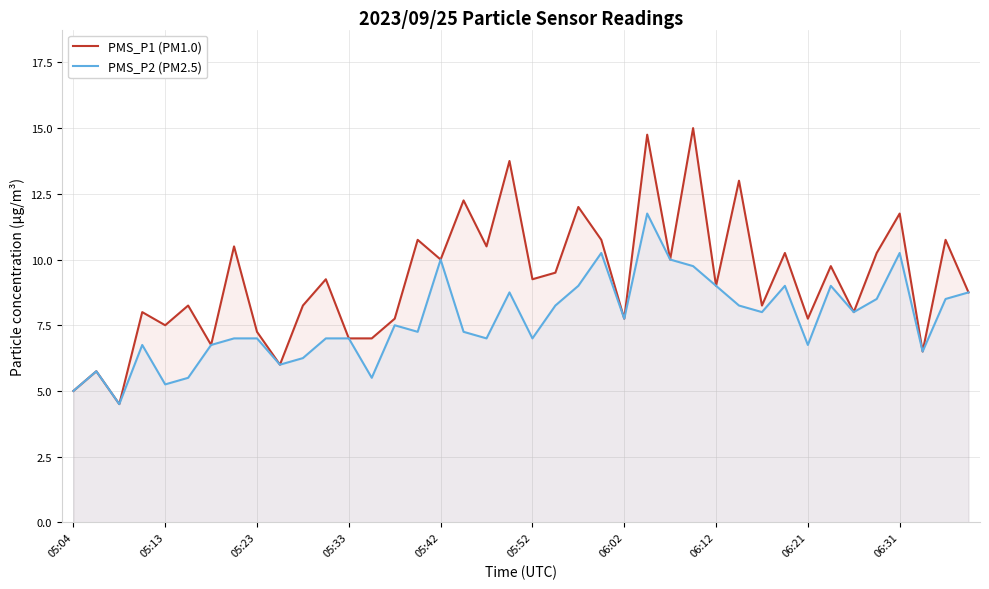

Where is PMS_P1 (PM1.0) nearest to the value 9?

06:12